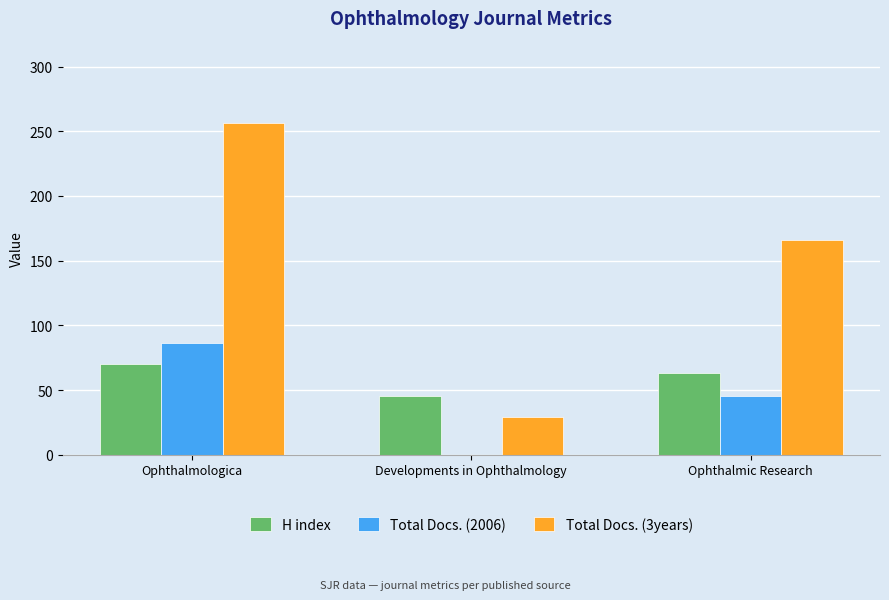

What are all the series names shown in the legend?

H index, Total Docs. (2006), Total Docs. (3years)